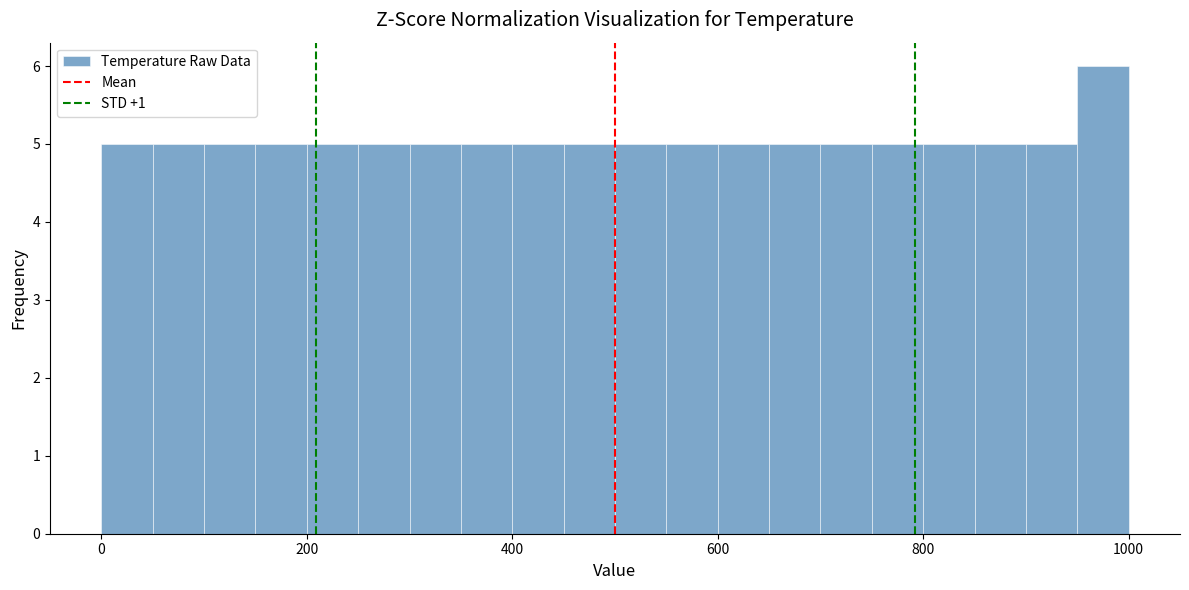

Around what value on the x-axis is the tallest bar? Give the approximate position of its centre, as read against the axis.

980